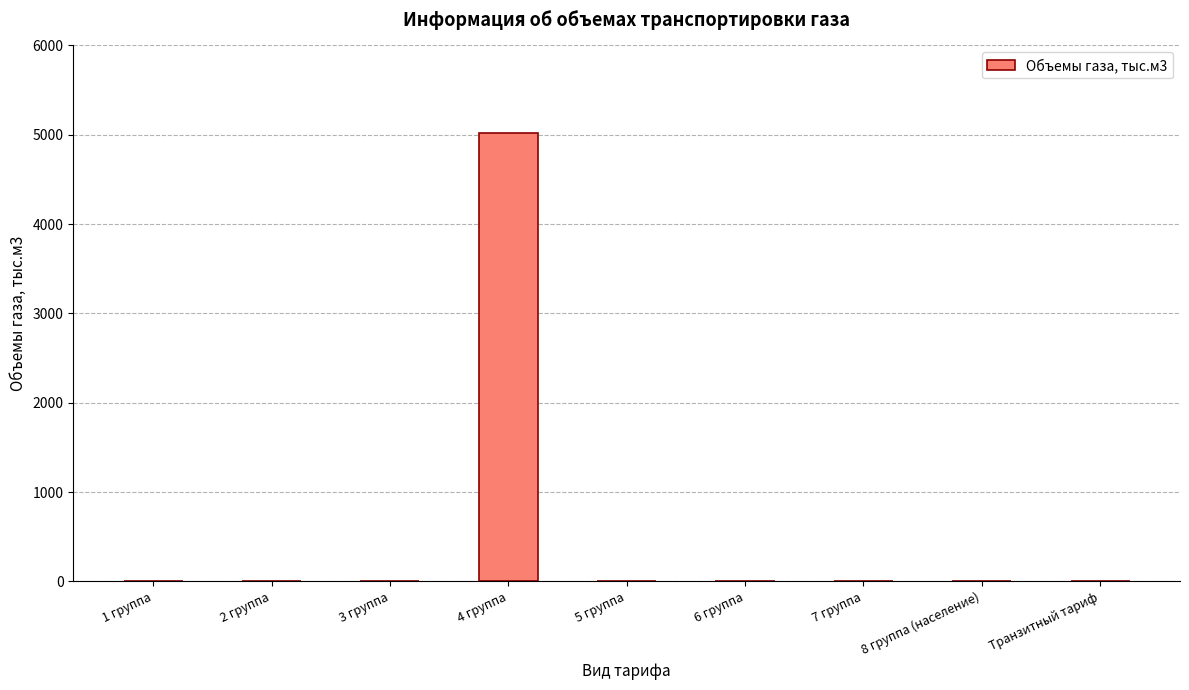

How many data points does each series have?

9